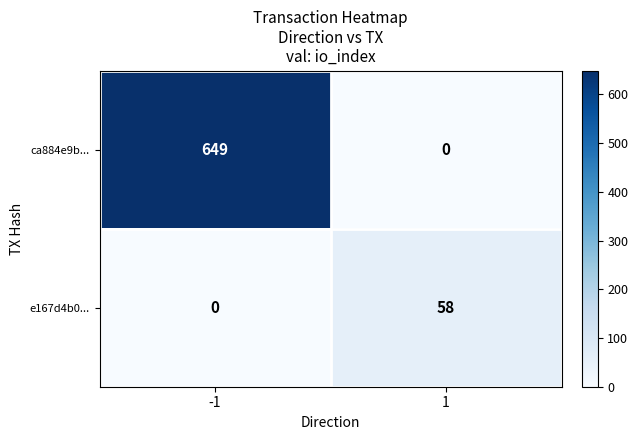

Reading right to left, what are all the values shown in this chart?

ca884e9b...: 1=0	-1=649
e167d4b0...: 1=58	-1=0